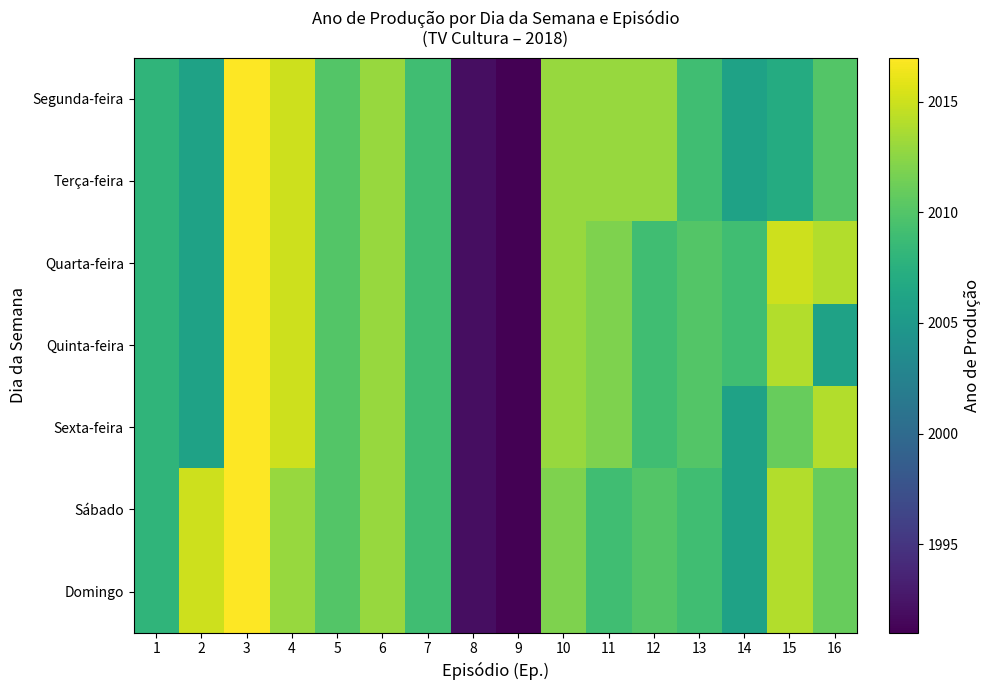

What is the difference between the highest and lowest values at 2?

9